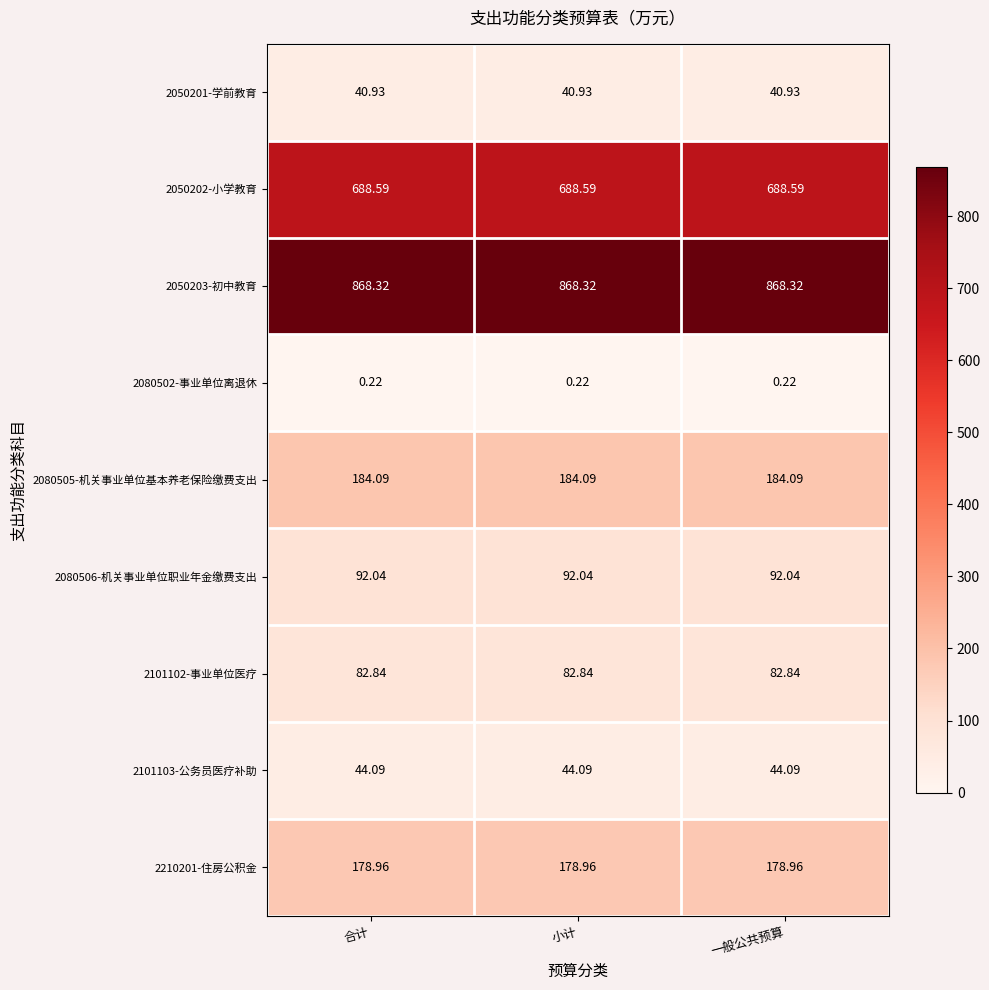

Rank the series at 合计 from lowest to highest value.

2080502-事业单位离退休, 2050201-学前教育, 2101103-公务员医疗补助, 2101102-事业单位医疗, 2080506-机关事业单位职业年金缴费支出, 2210201-住房公积金, 2080505-机关事业单位基本养老保险缴费支出, 2050202-小学教育, 2050203-初中教育